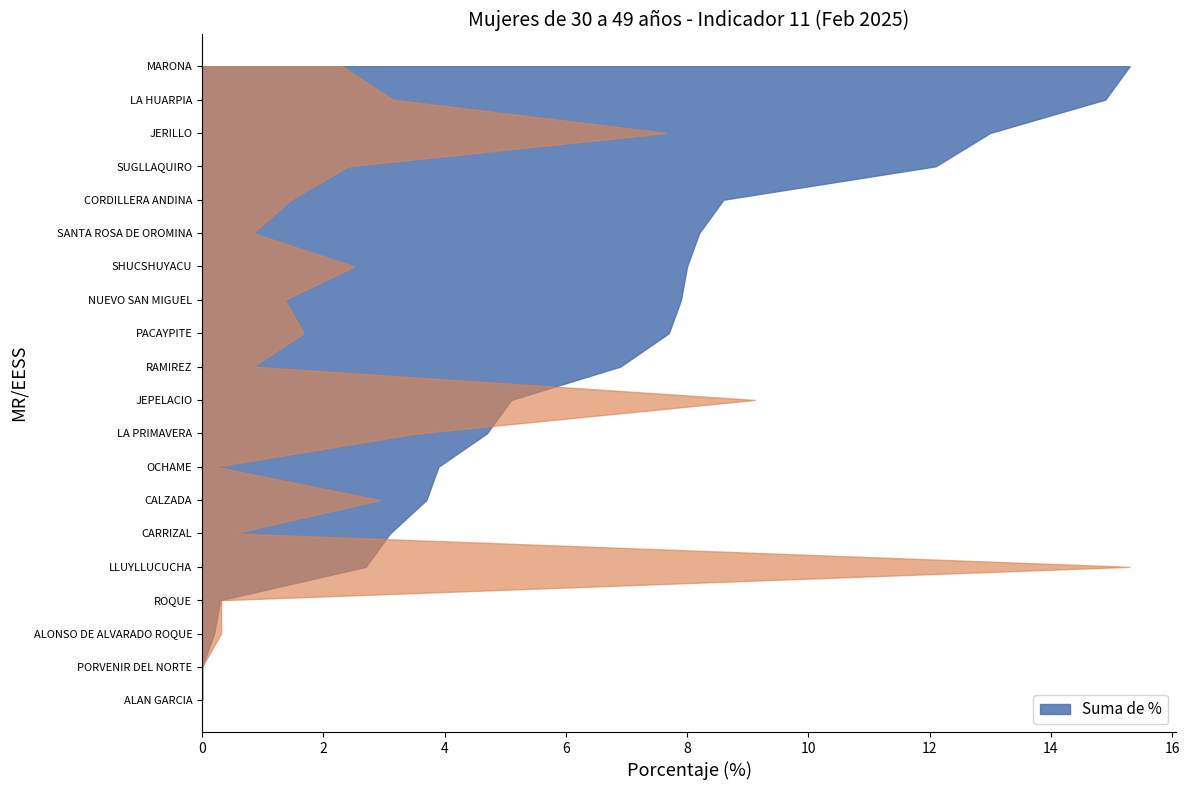

Reading left to right, what are all the values shown in this chart?

Suma de %: 0.2	0.0	0.0	0.3	3.7	3.9	8.2	5.1	3.1	7.9	7.7	8.0	13.0	14.9	6.9	8.6	4.7	2.7	15.3	12.1
_NUM: 3.0	0.0	0.0	3.0	28.0	2.0	8.0	87.0	5.0	13.0	16.0	24.0	73.0	30.0	8.0	14.0	34.0	146.0	22.0	23.0